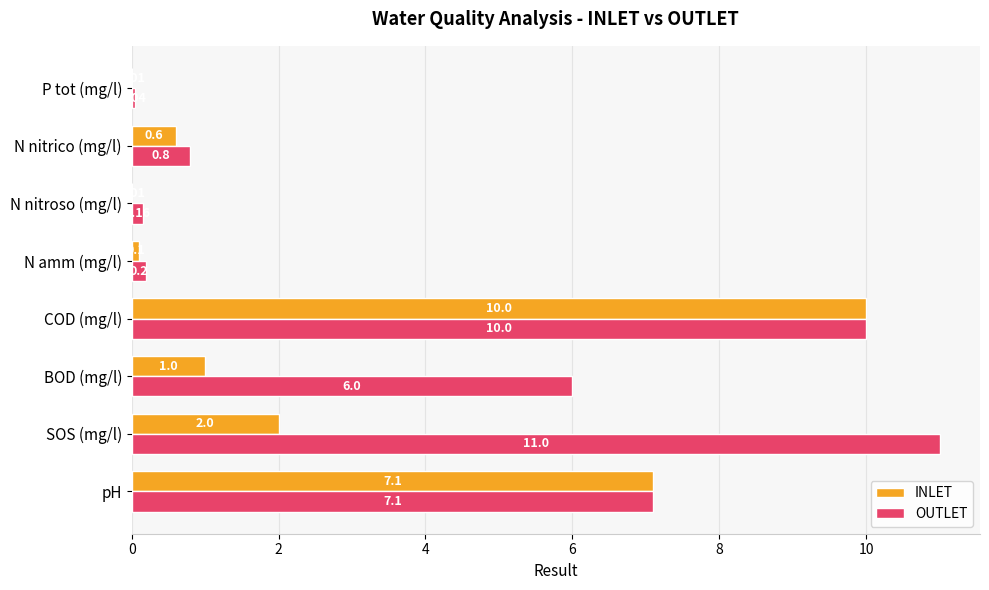

What is the maximum value shown in the chart?

11.0